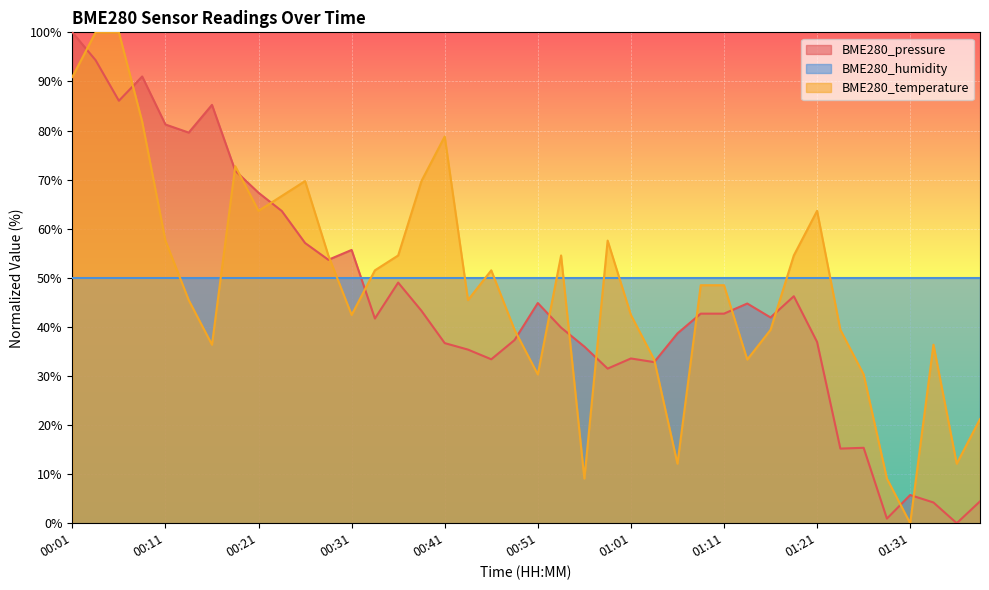

How many intersections are there between BME280_pressure and BME280_temperature?

17